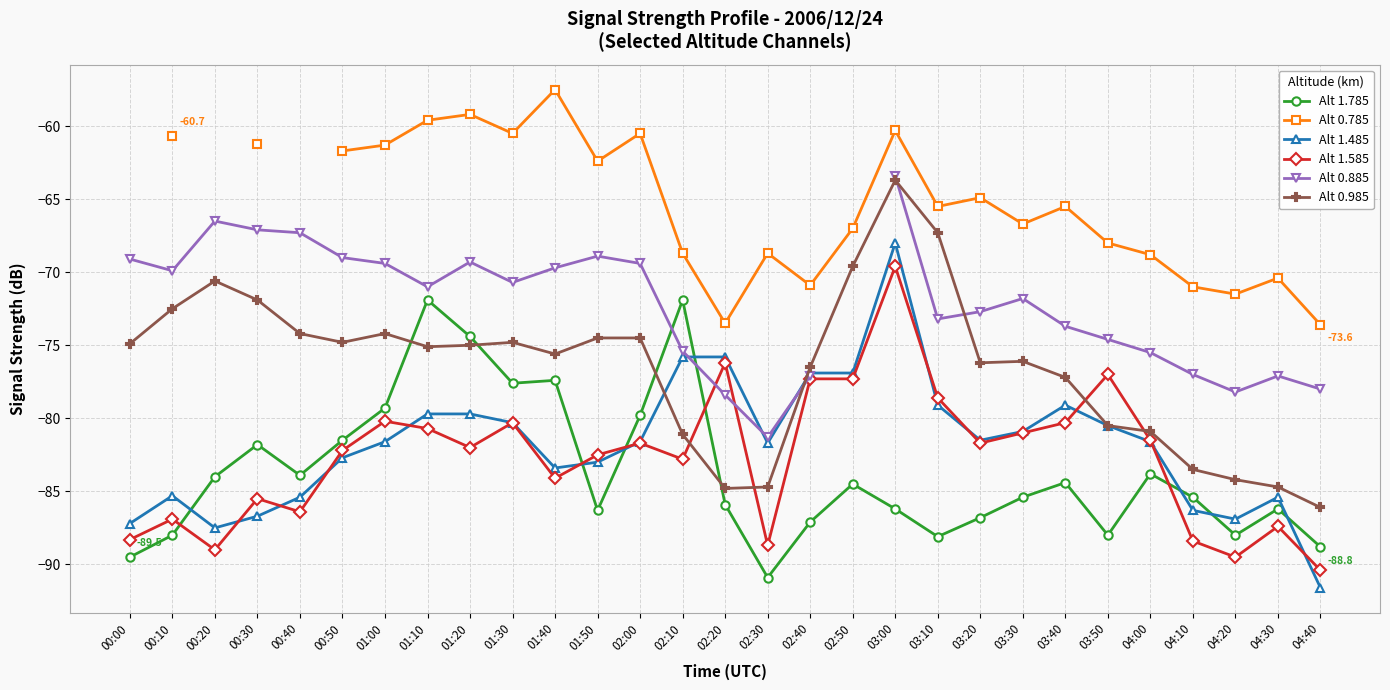

Rank the series at 04:20 from highest to lowest value.

Alt 0.785, Alt 0.885, Alt 0.985, Alt 1.485, Alt 1.785, Alt 1.585